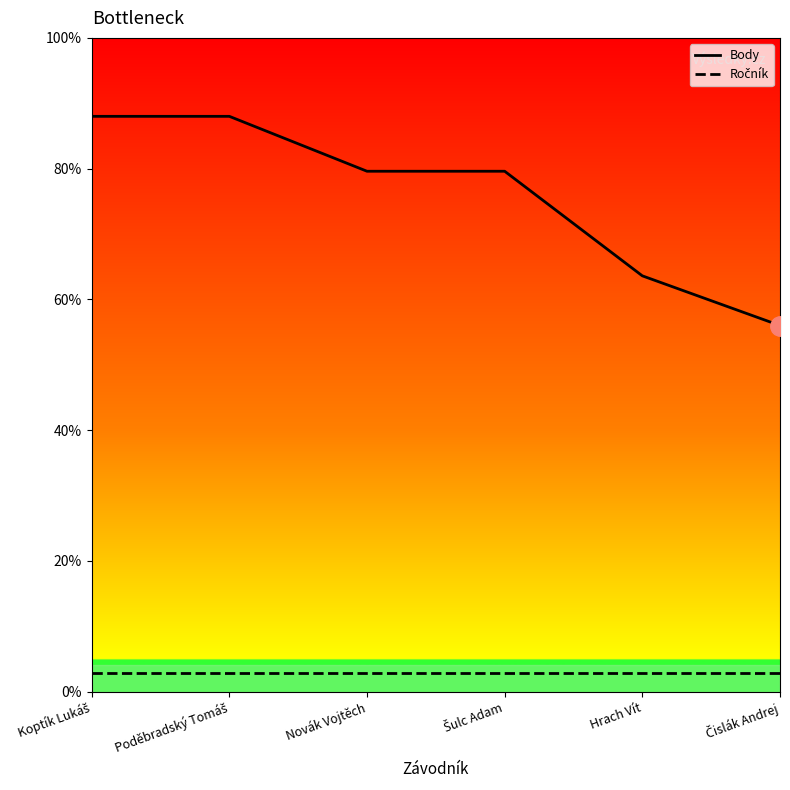

Is this an area chart (filled region under the line)?

No